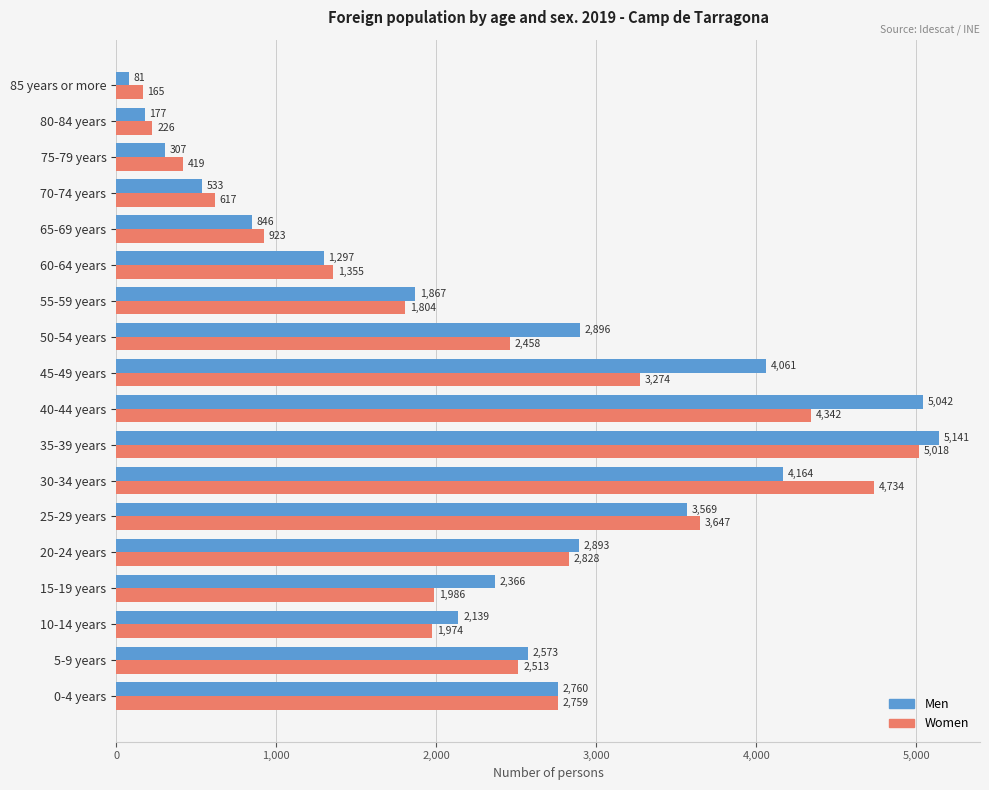

What is the average value of the Women series?

2280